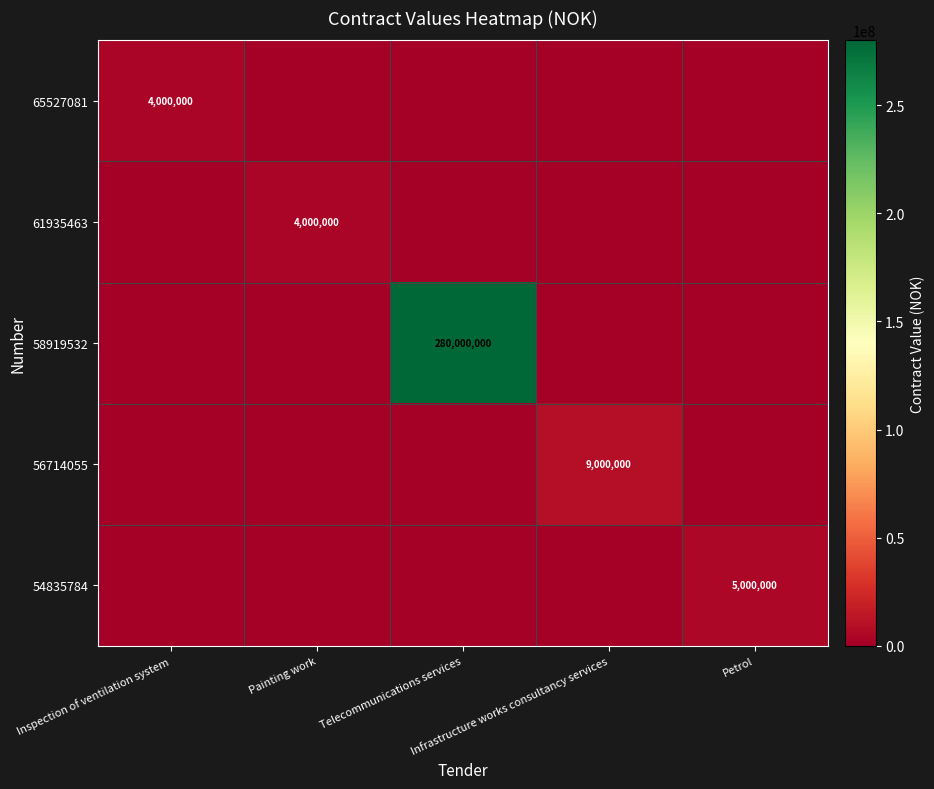

True or false: 54835784 has a value of 5000000 at Petrol.

True